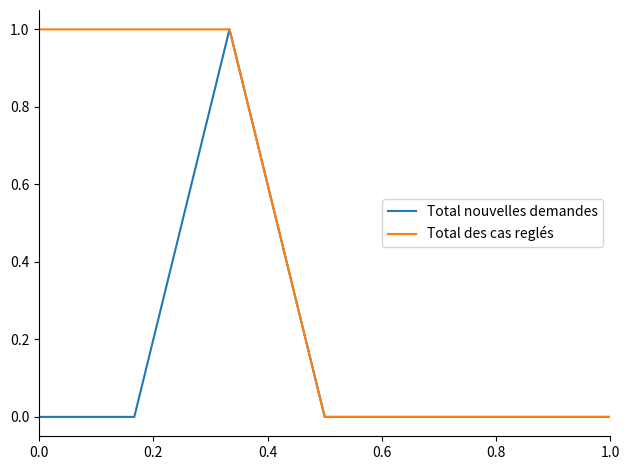

Reading left to right, list all the values displayed in this chart.

Total nouvelles demandes: 0	0	1	0	0	0	0
Total des cas reglés: 1	1	1	0	0	0	0